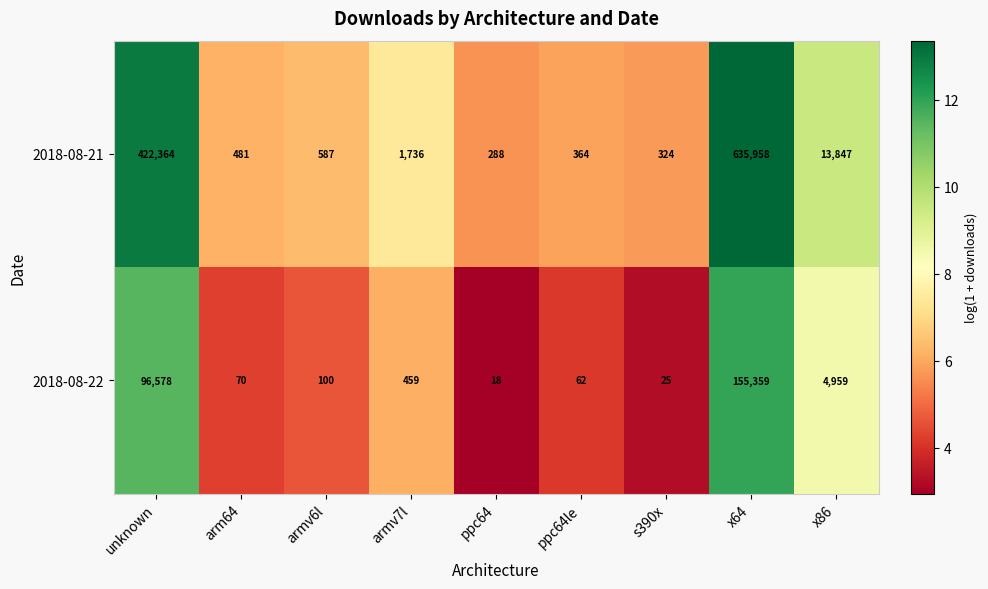

Rank the series by their average value, from lowest to highest.

2018-08-22, 2018-08-21